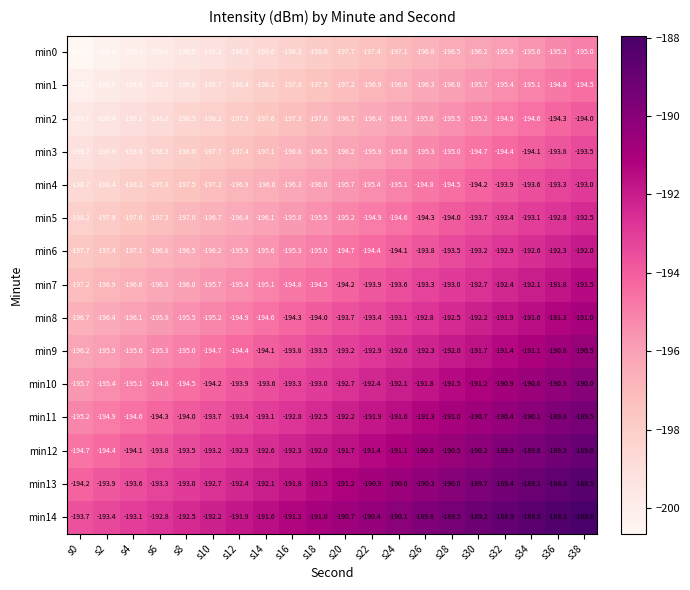

Which category has the highest value in the min14 series?

s38